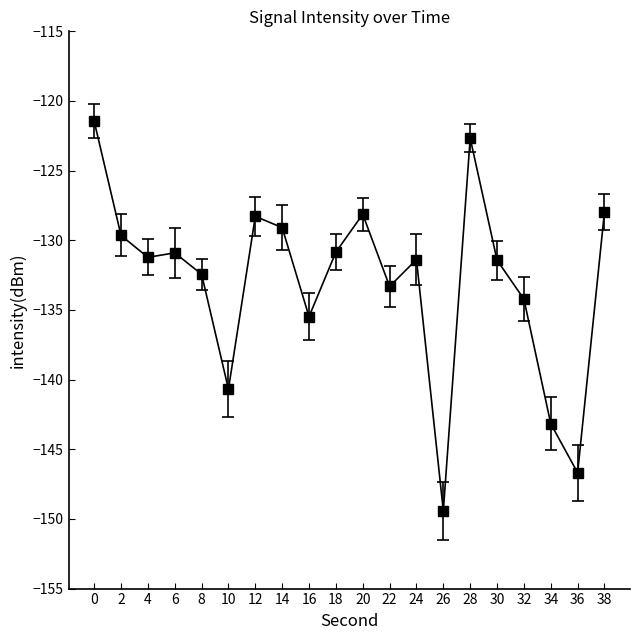

Is it true that the value at 0 is -196.0?

False